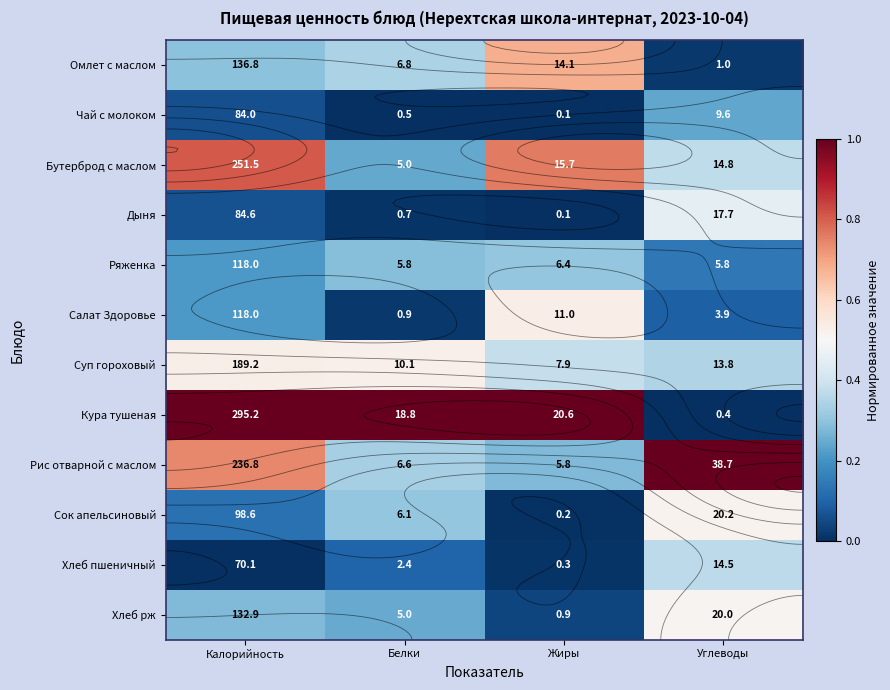

The Дыня series shows -0.2 at Жиры. True or false?

False